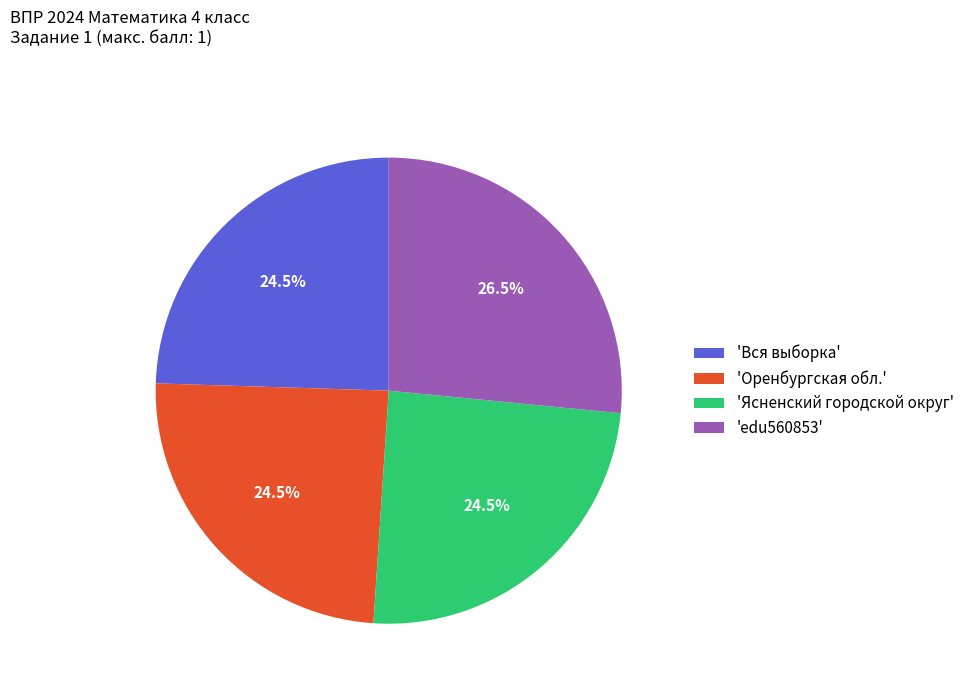

What percentage do 'Вся выборка' and 'edu560853' together represent?

51.0%